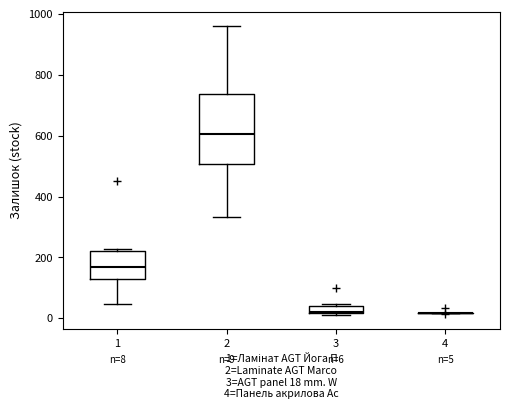

Comparing the boxes themselves (not the whiskers), which one is the tallest?

2